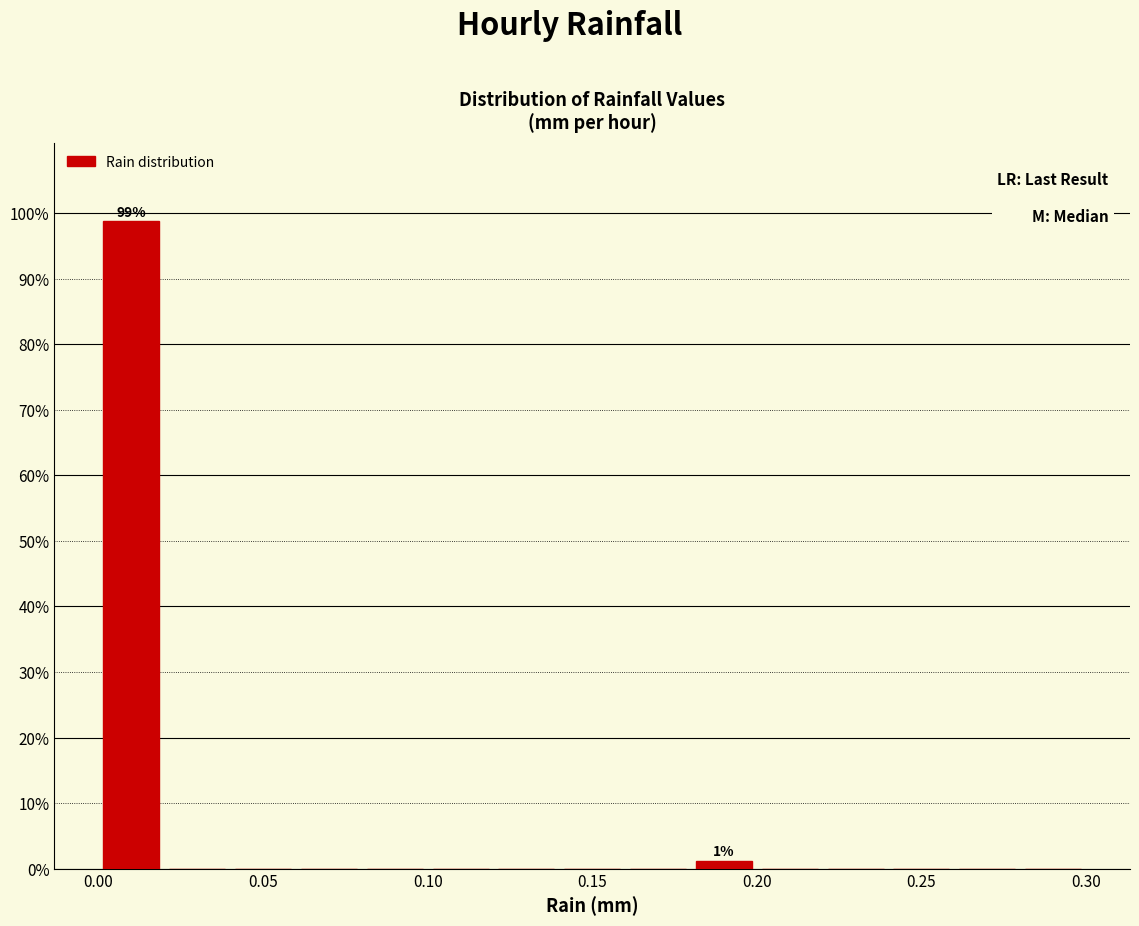

Over which range of the x-axis is the bar tallest?

0.00 to 0.02